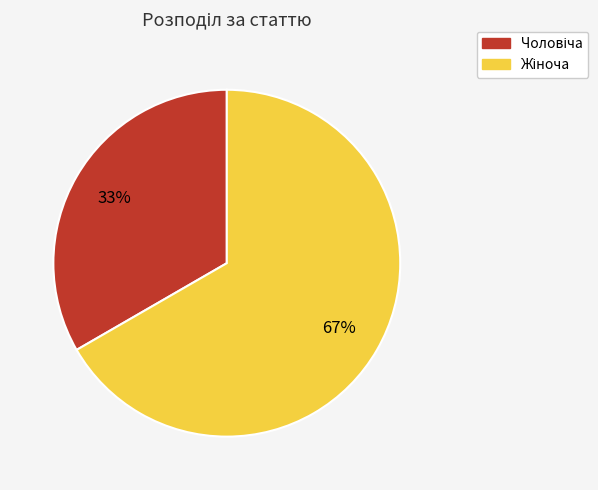

Is there any slice that represents more than half of the pie?

Yes